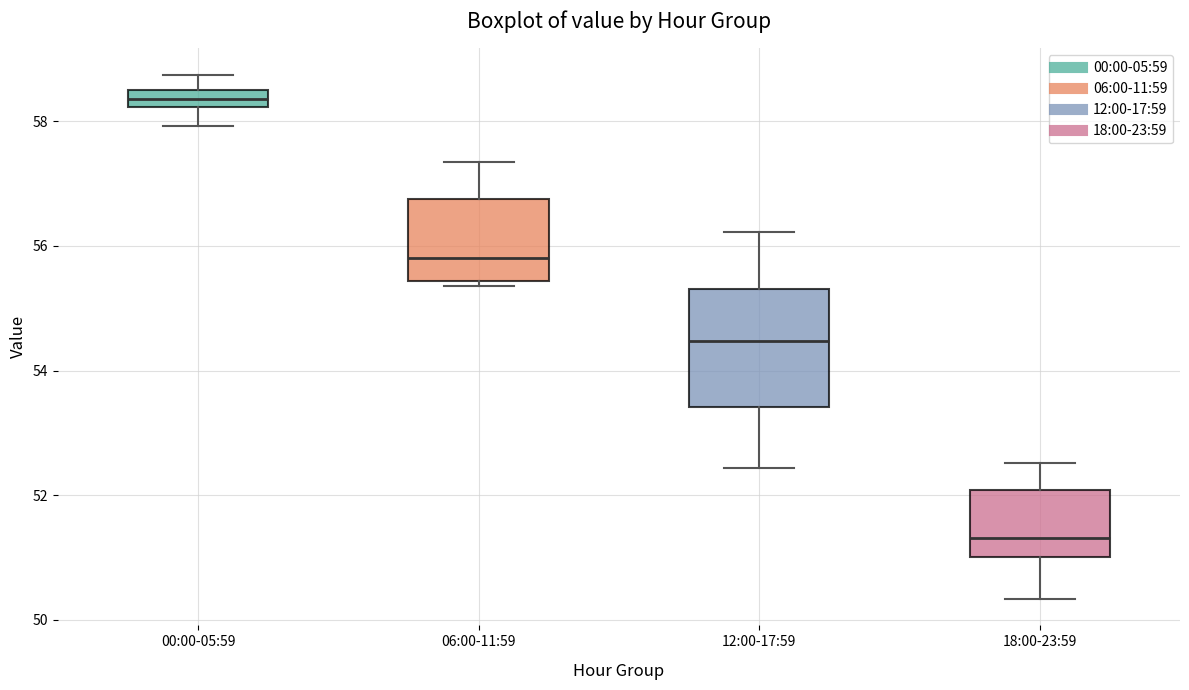

Where is the lower edge of the box for 06:00-11:59 on the y-axis? The values are not printed on the chart, so give them approximately, as read against the axis.

55.4